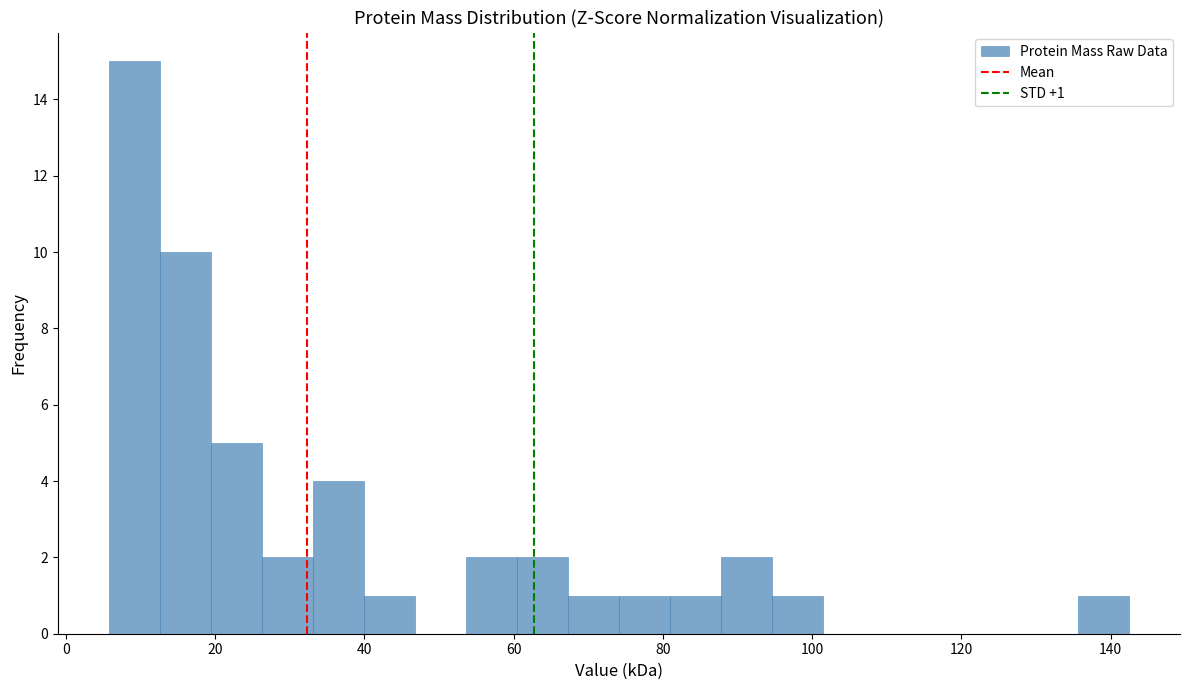

Read against the x-axis, roughly where is the centre of the tallest bar?

10